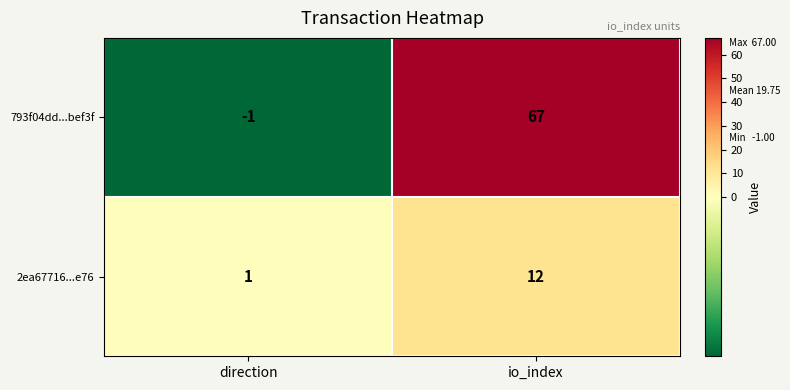

Which series has the widest spread of values?

793f04dd...bef3f